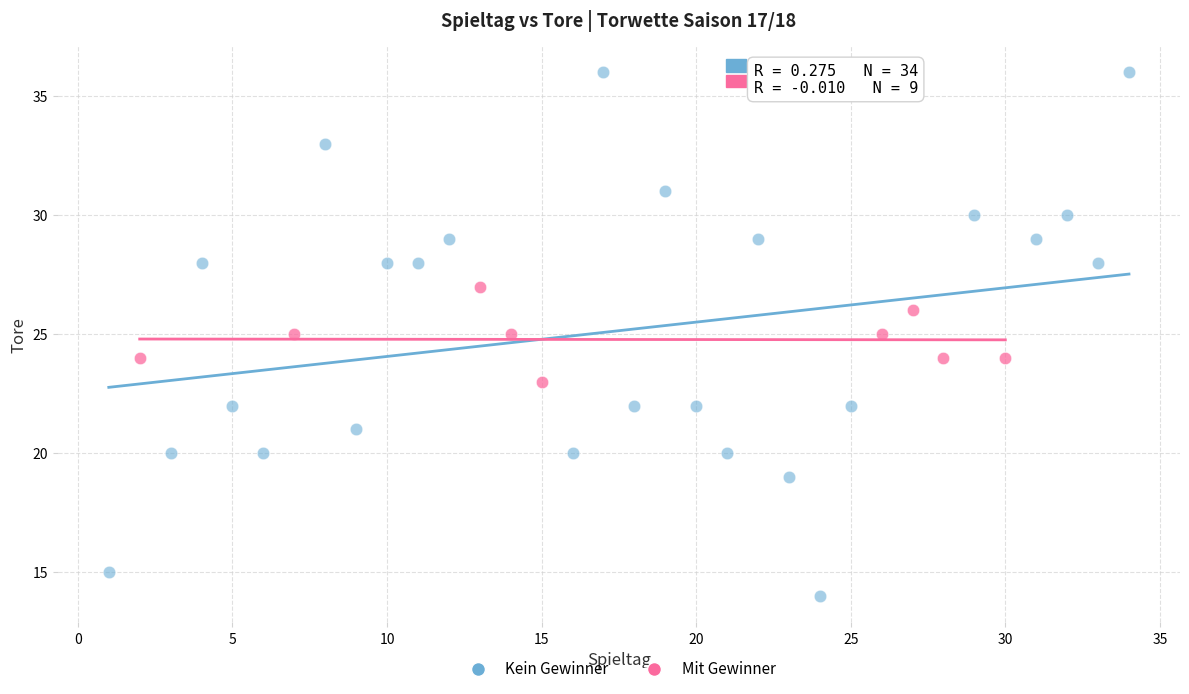

Which series has the widest spread of Y values?

Kein Gewinner